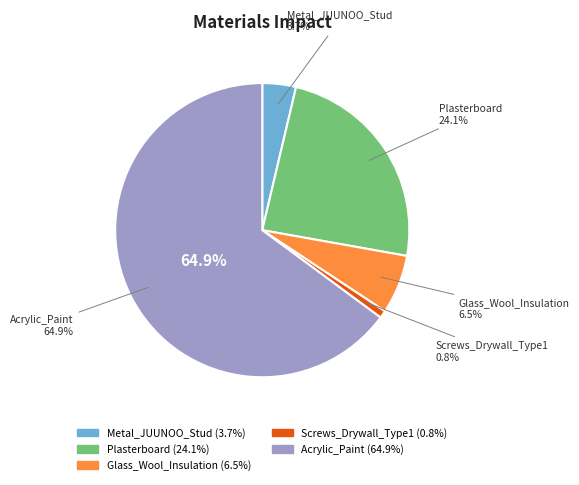

To the nearest percent, what is the average slice percentage?

20%